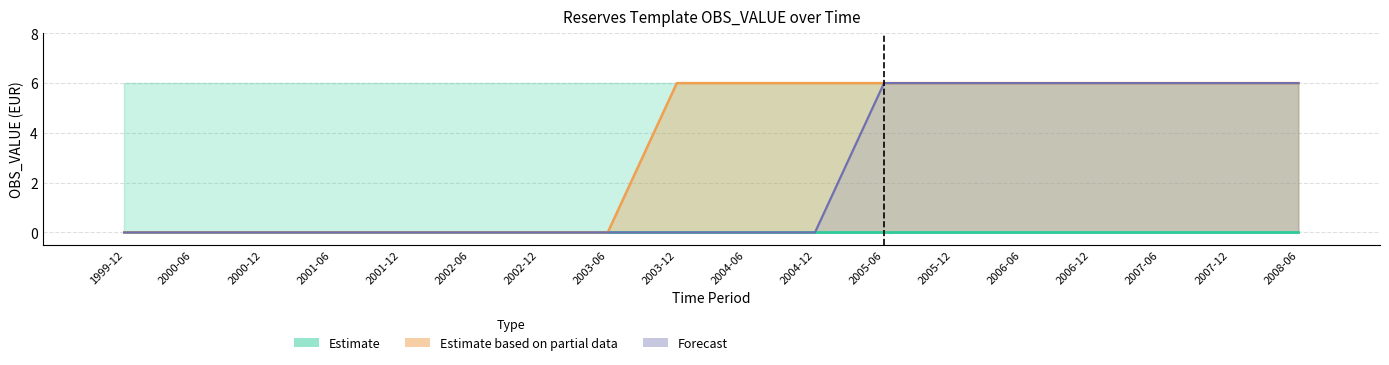

What is the label of the 13th bar from the right?

2002-06